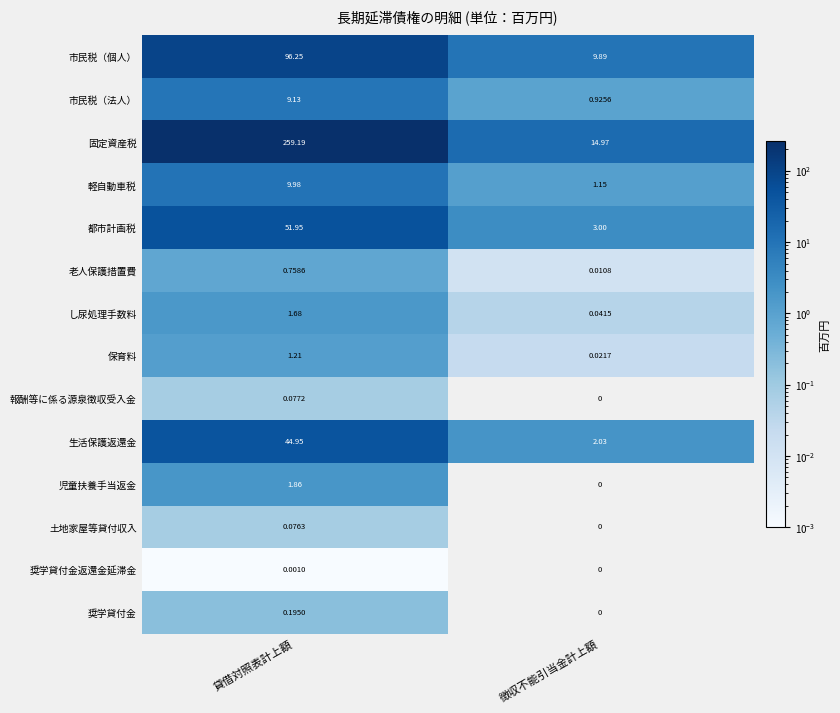

Which series has the largest total across all categories?

固定資産税